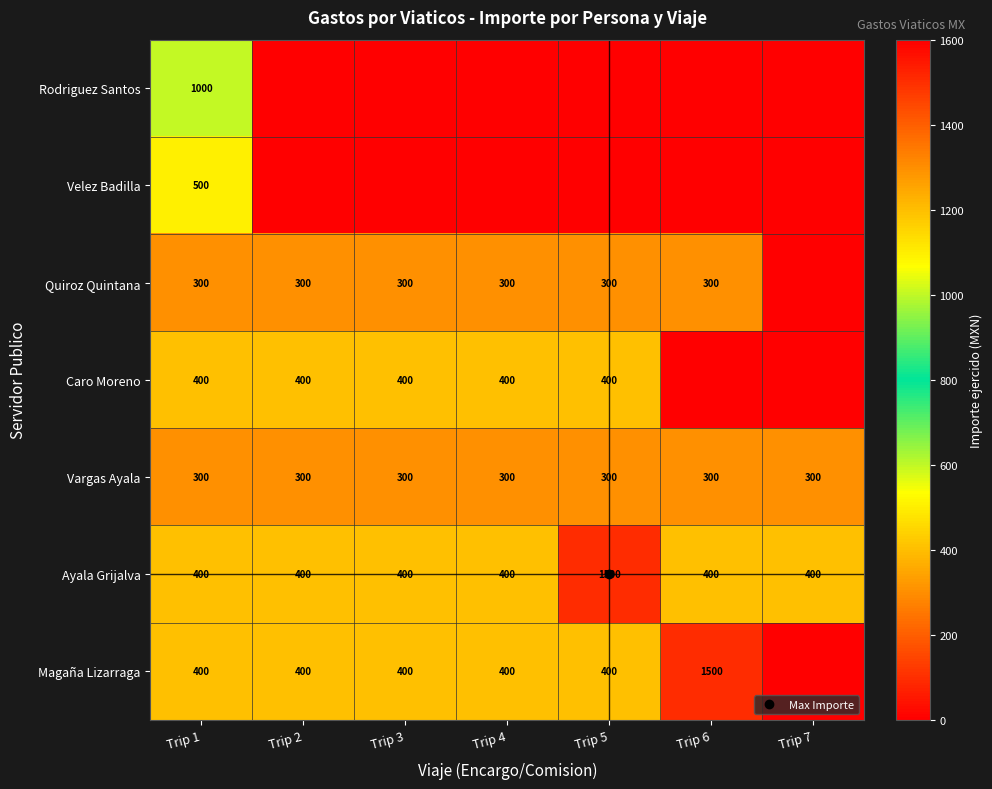

Which has a higher value, Trip 3 or Trip 5?

Trip 3